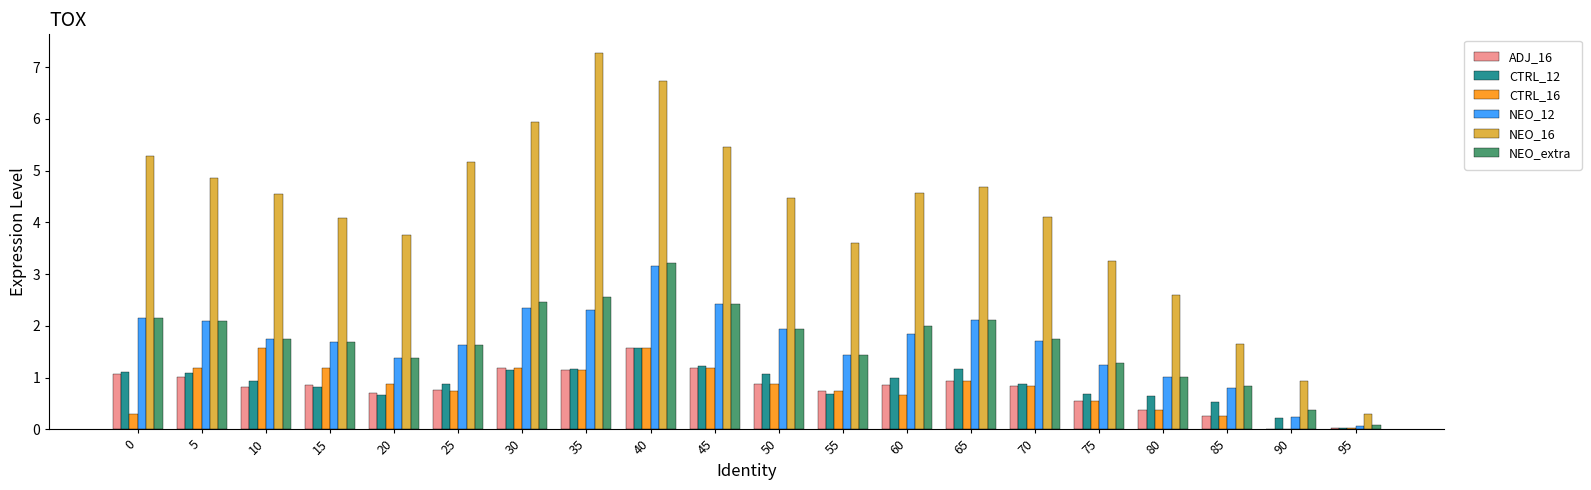

What is the total value across all series at 70?

10.1